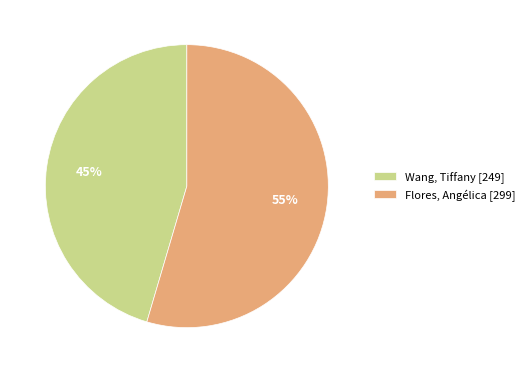

What percentage is the Wang, Tiffany slice, to the nearest percent?

45%